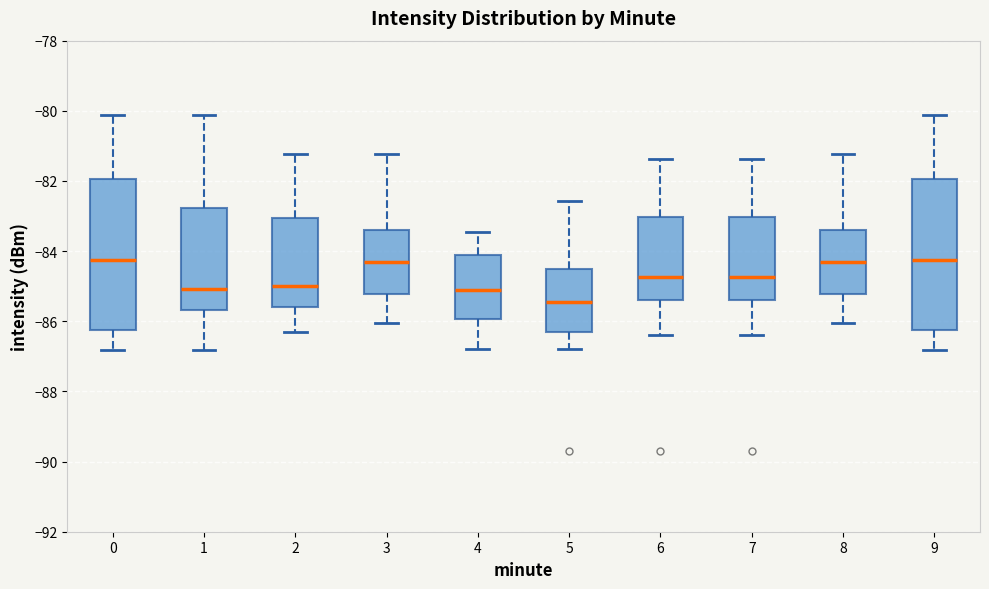

Reading left to right, transcribe this box plot: for each box, give where its median line is, the range the box spans, and where its two whiskers end, as read against the y-axis. The values are not printed on the chart, so give them approximately, as read against the axis.

0: median -84.2, box -86.2 to -82.0, whiskers -86.8 to -80.2
1: median -85.0, box -85.6 to -82.8, whiskers -86.8 to -80.2
2: median -85.0, box -85.6 to -83.0, whiskers -86.4 to -81.2
3: median -84.4, box -85.2 to -83.4, whiskers -86.0 to -81.2
4: median -85.2, box -86.0 to -84.2, whiskers -86.8 to -83.4
5: median -85.4, box -86.4 to -84.6, whiskers -86.8 to -82.6
6: median -84.8, box -85.4 to -83.0, whiskers -86.4 to -81.4
7: median -84.8, box -85.4 to -83.0, whiskers -86.4 to -81.4
8: median -84.4, box -85.2 to -83.4, whiskers -86.0 to -81.2
9: median -84.2, box -86.2 to -82.0, whiskers -86.8 to -80.2